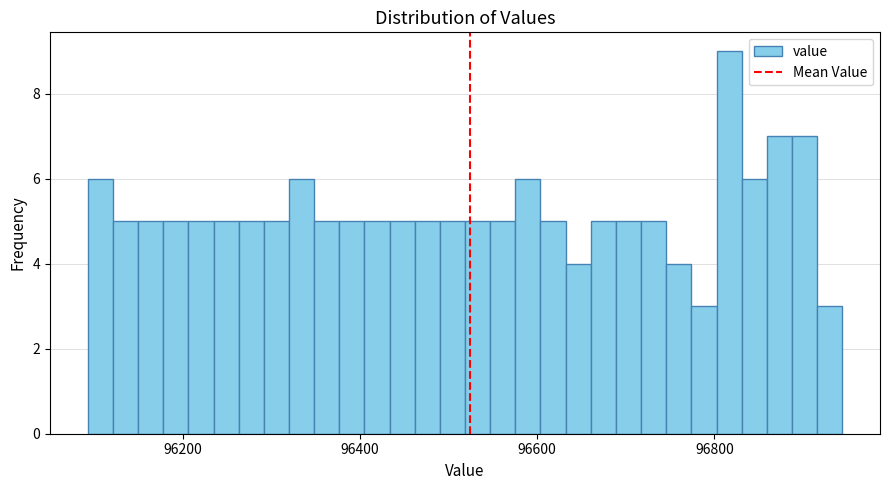

Read against the x-axis, roughly where is the centre of the tallest bar?

96820